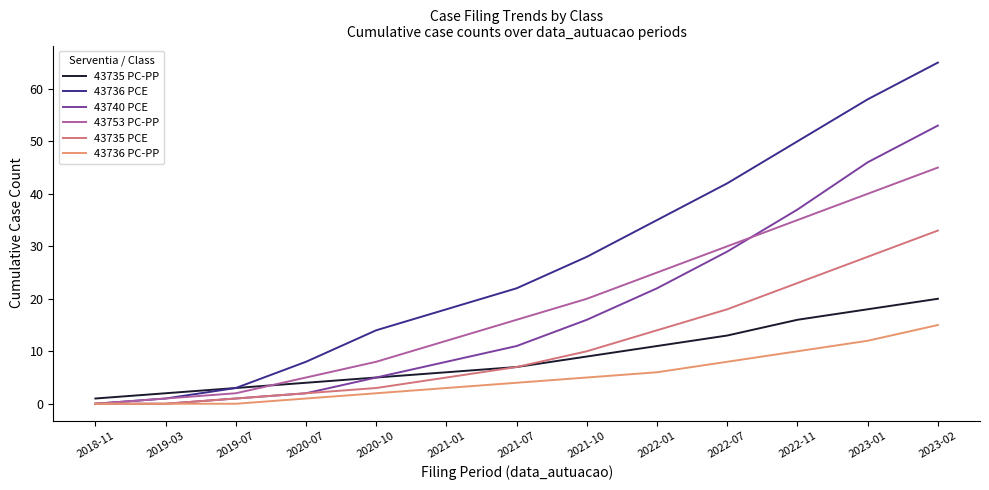

How many distinct data groups are displayed?

6